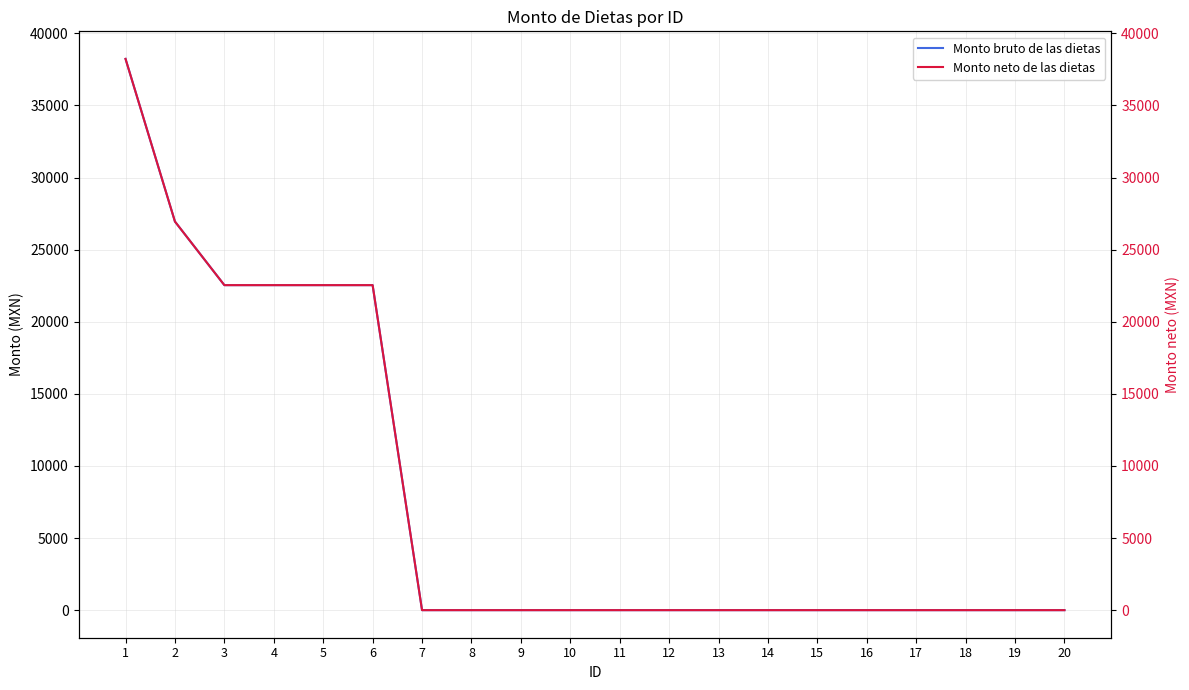

What is the difference between the maximum and minimum values in the Monto neto de las dietas series?

38224.5